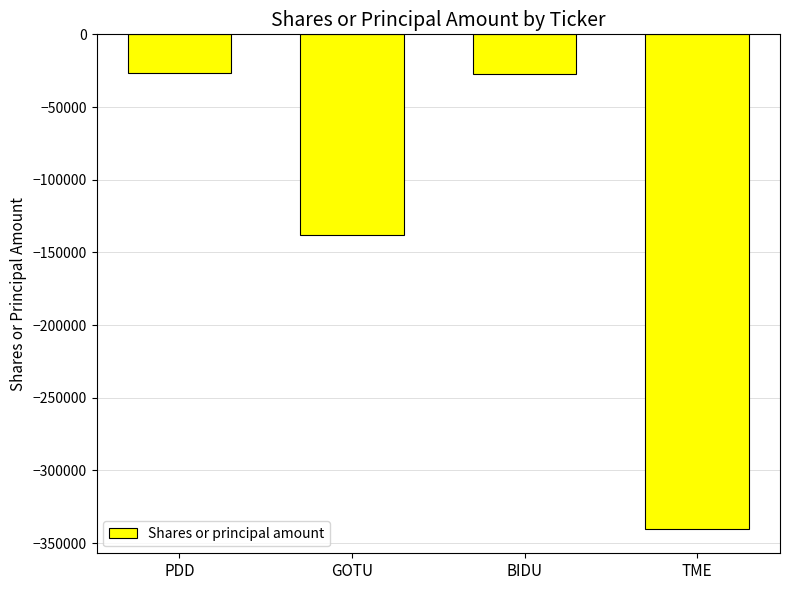

What is the difference between the second highest and minimum values?

313000